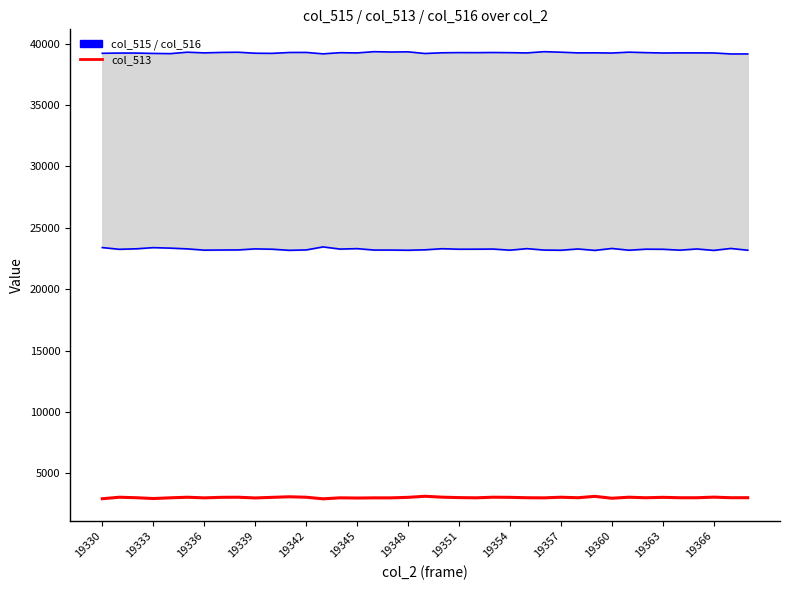

At how many categories does at least one series exceed 28063?

39